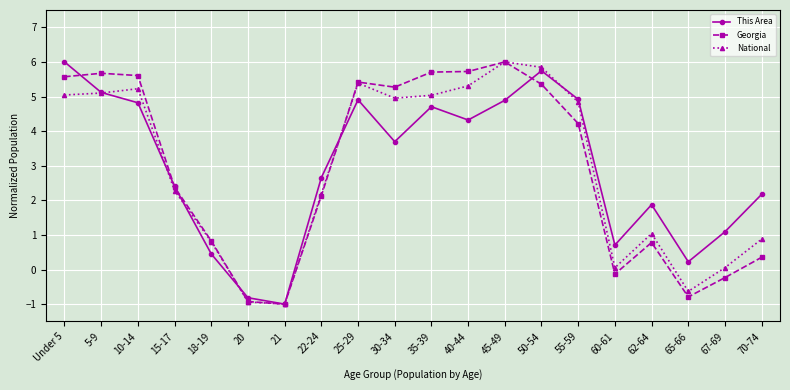

Which series changed the most between 5-9 and 30-34?

This Area